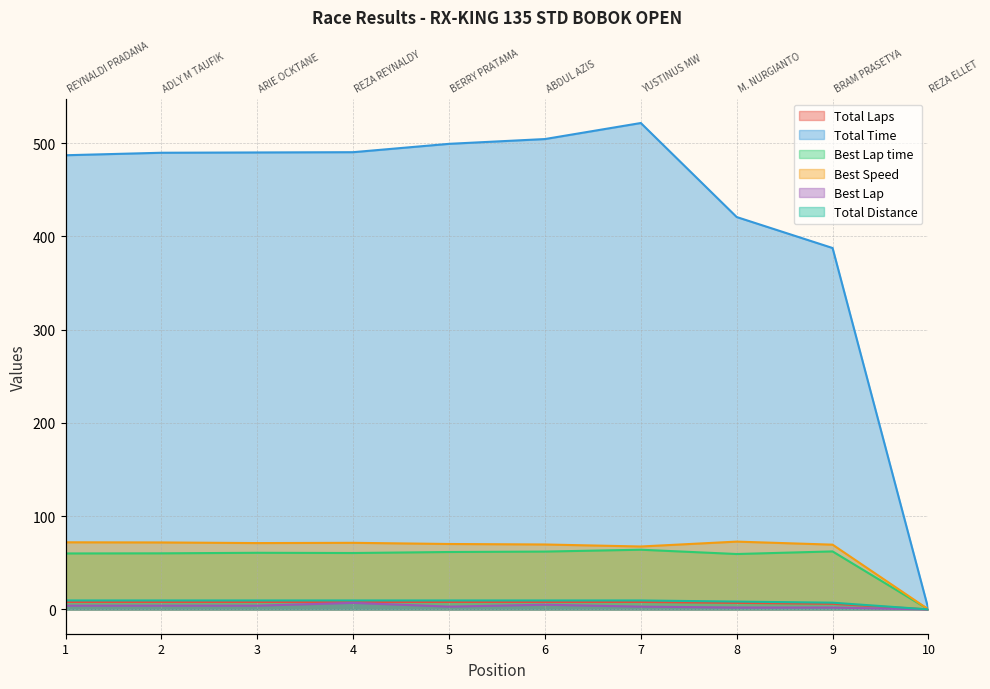

What is the total value across all series at 3?

643.6